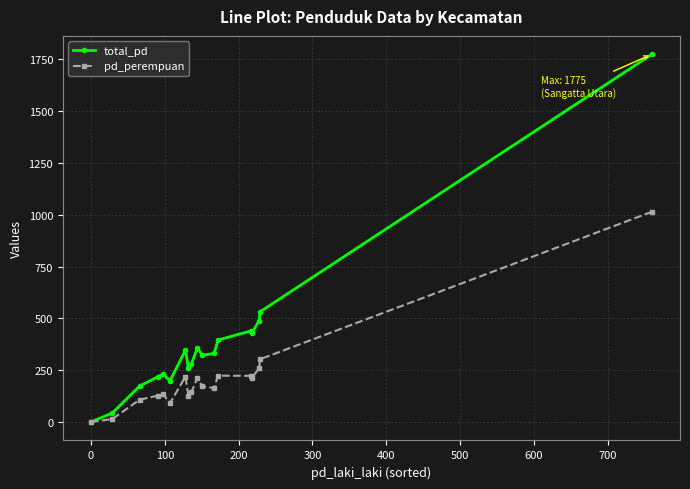

Which series has the largest range (max minus min)?

total_pd